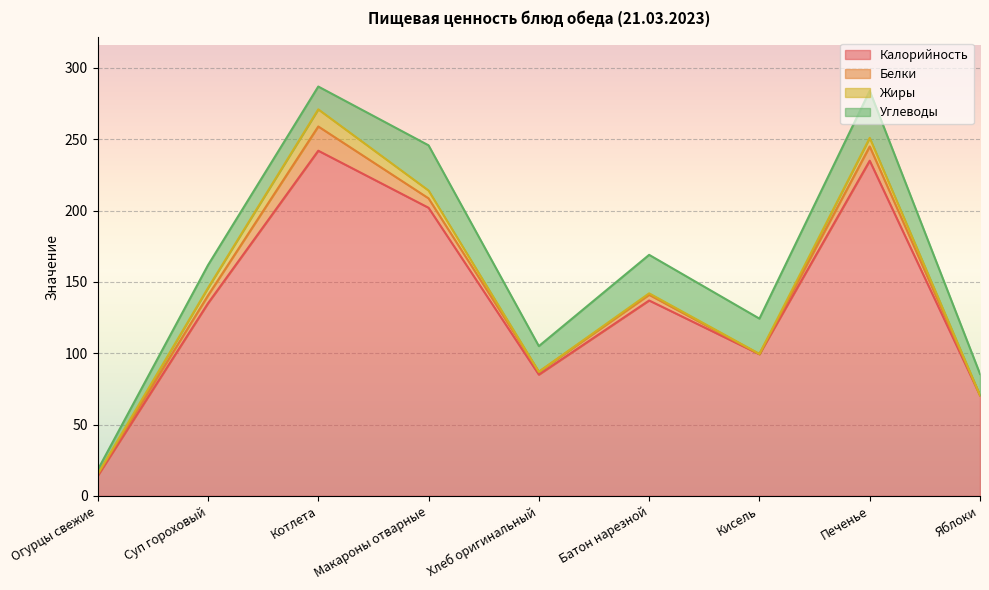

Does the chart display data point markers on the line(s)?

No